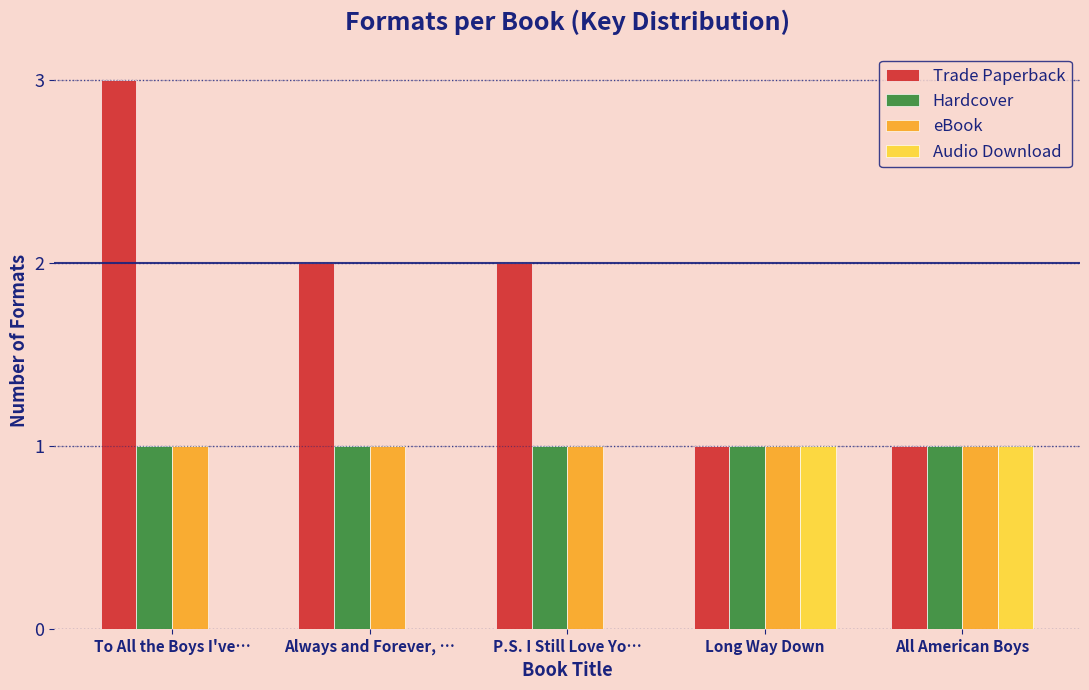

Reading left to right, transcribe all the data shown in this chart.

Trade Paperback: To All the Boys I've…=3	Always and Forever, …=2	P.S. I Still Love Yo…=2	Long Way Down=1	All American Boys=1
Hardcover: To All the Boys I've…=1	Always and Forever, …=1	P.S. I Still Love Yo…=1	Long Way Down=1	All American Boys=1
eBook: To All the Boys I've…=1	Always and Forever, …=1	P.S. I Still Love Yo…=1	Long Way Down=1	All American Boys=1
Audio Download: To All the Boys I've…=0	Always and Forever, …=0	P.S. I Still Love Yo…=0	Long Way Down=1	All American Boys=1